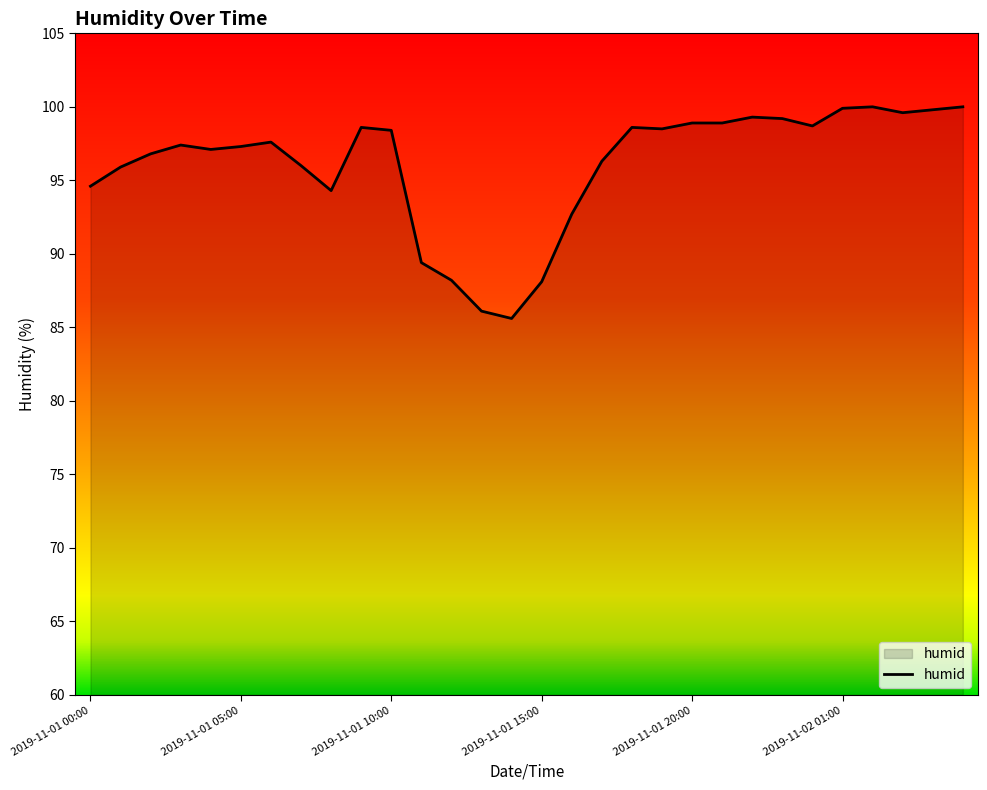

What is the minimum value shown in the chart?

85.6